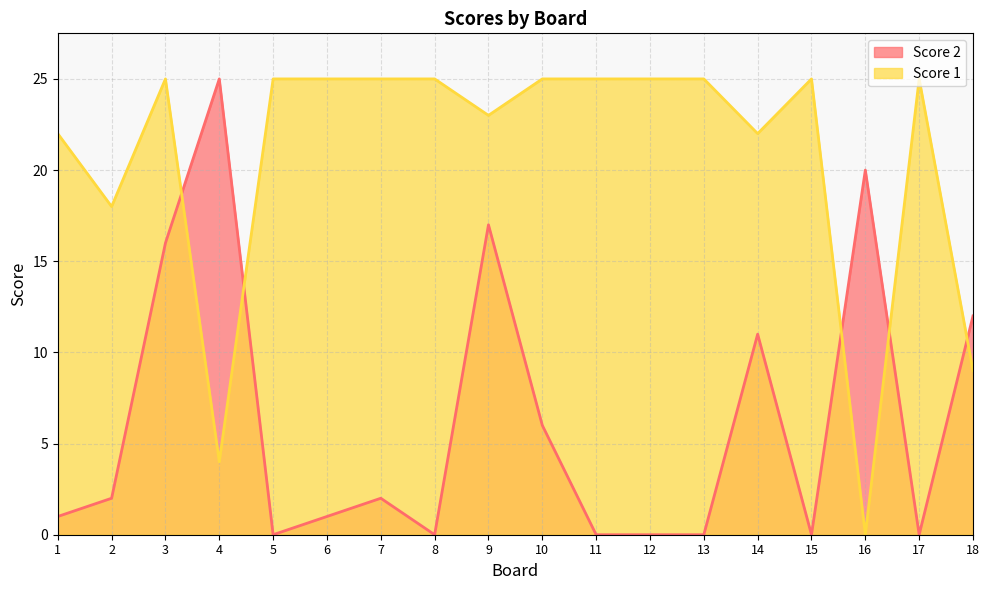

How many lines are shown in the chart?

2